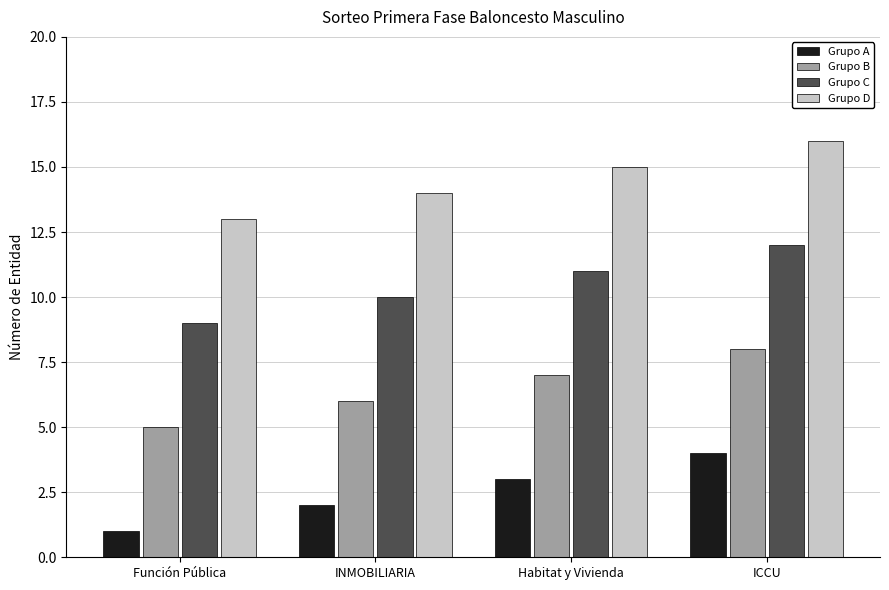

What position from the left is Función Pública?

1